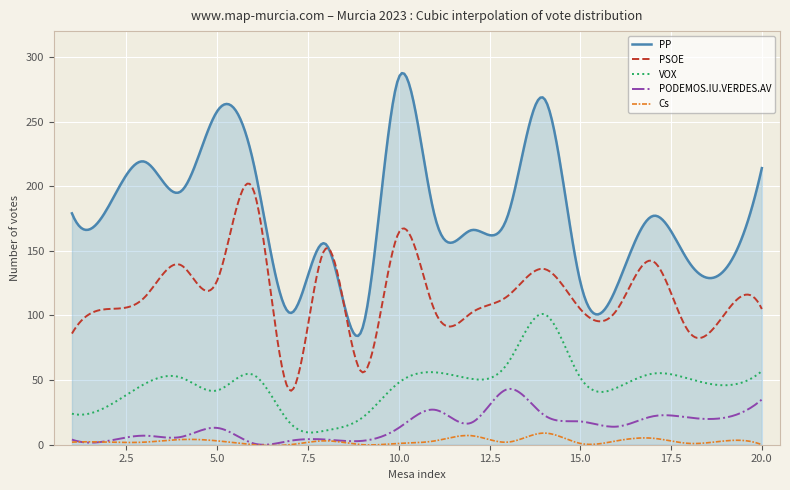

Which series has the widest spread of values?

PP